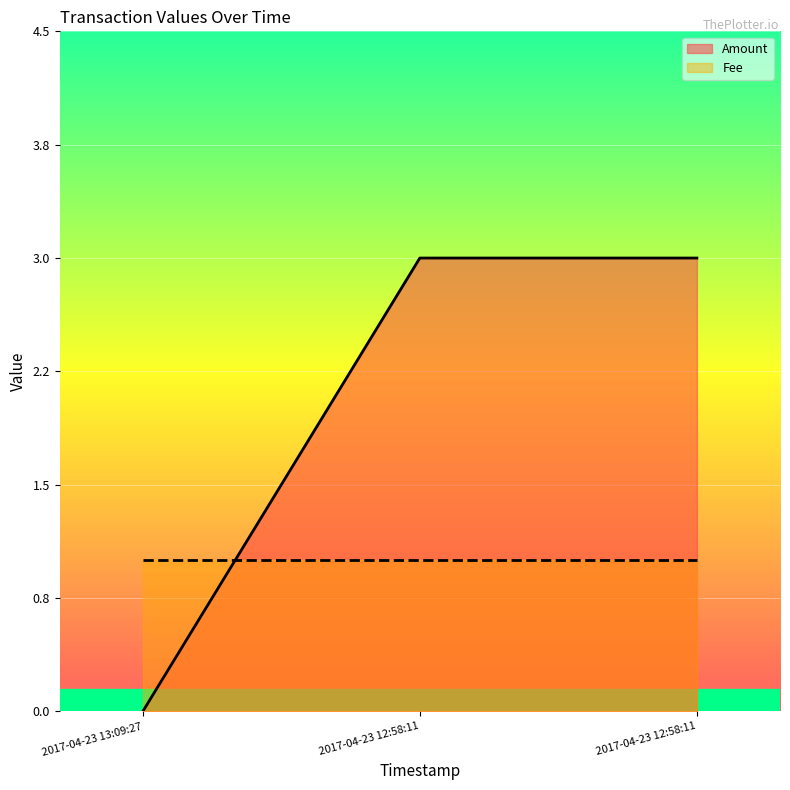

How many values are below 3?

1